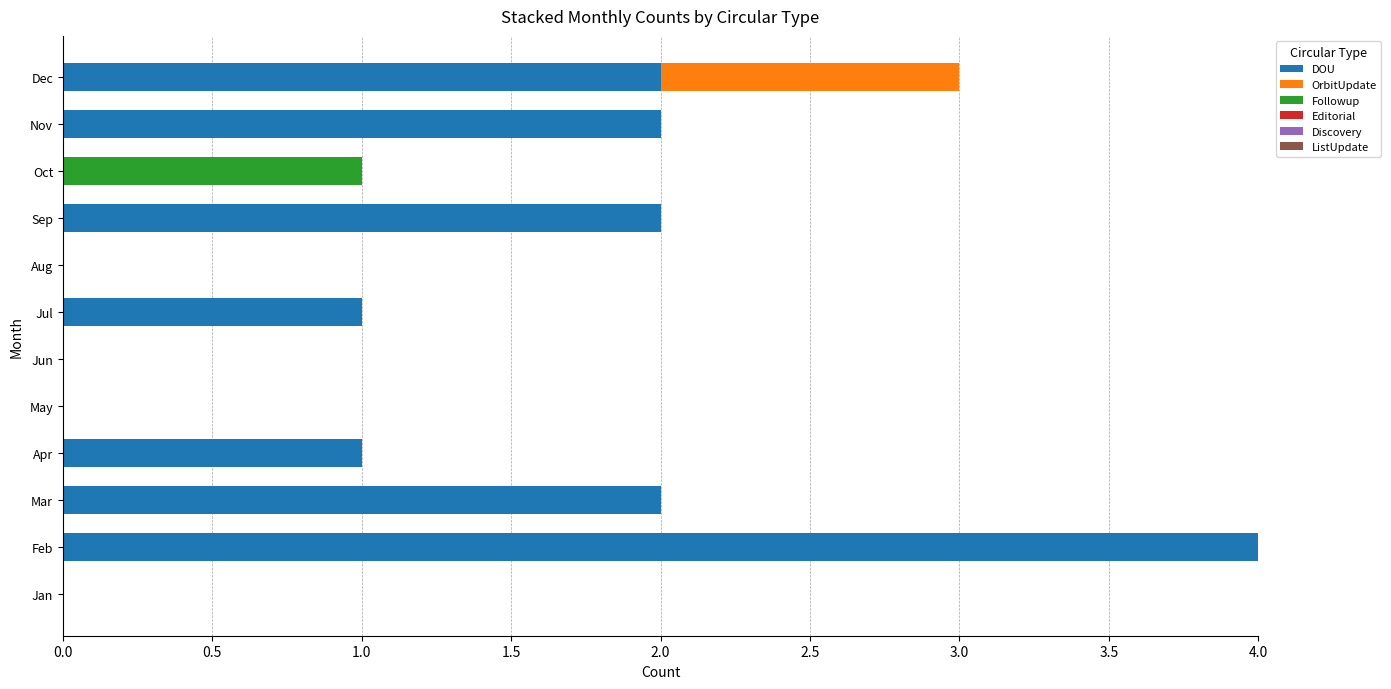

At which label does DOU reach its peak?

Feb